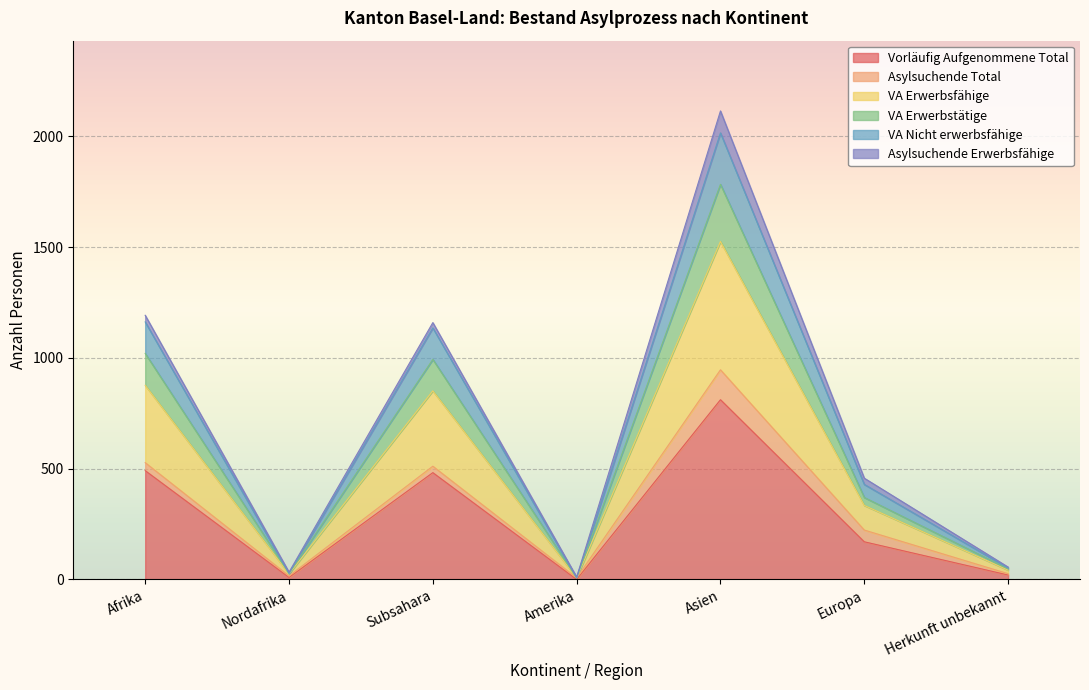

The value of Vorläufig Aufgenommene Total at Afrika is 99. True or false?

False